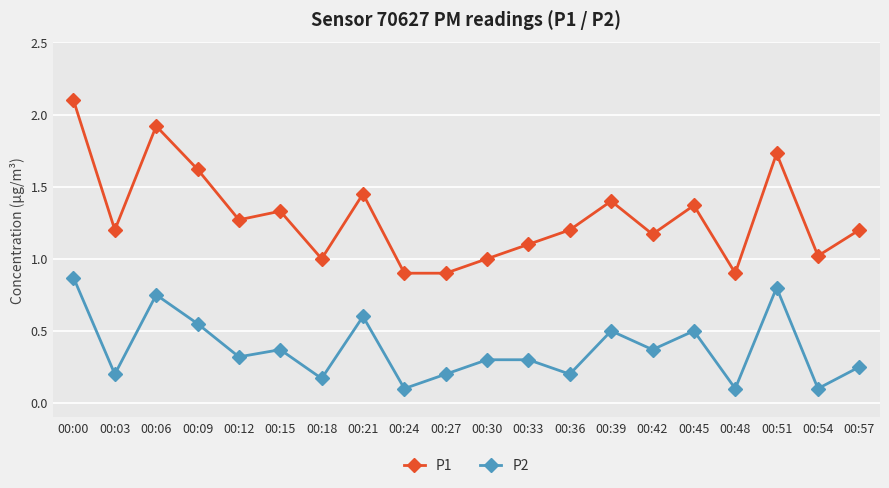

At which category is the sum across all series the highest?

00:00